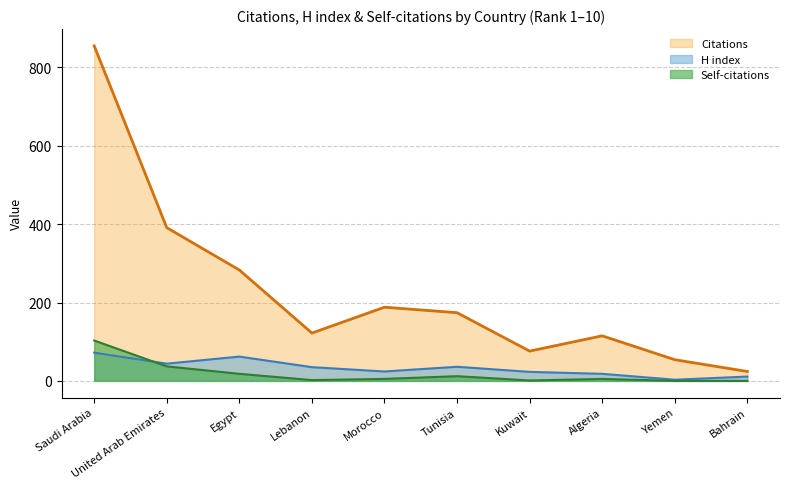

What is the spread (max minus min) of values at Morocco?

183